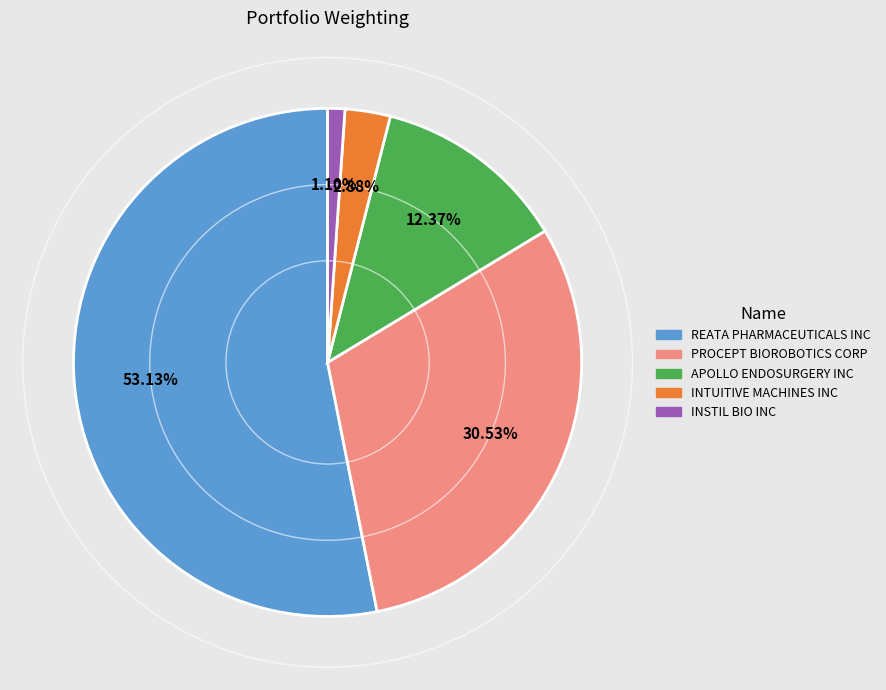

What is the smallest slice in the pie chart?

INSTIL BIO INC